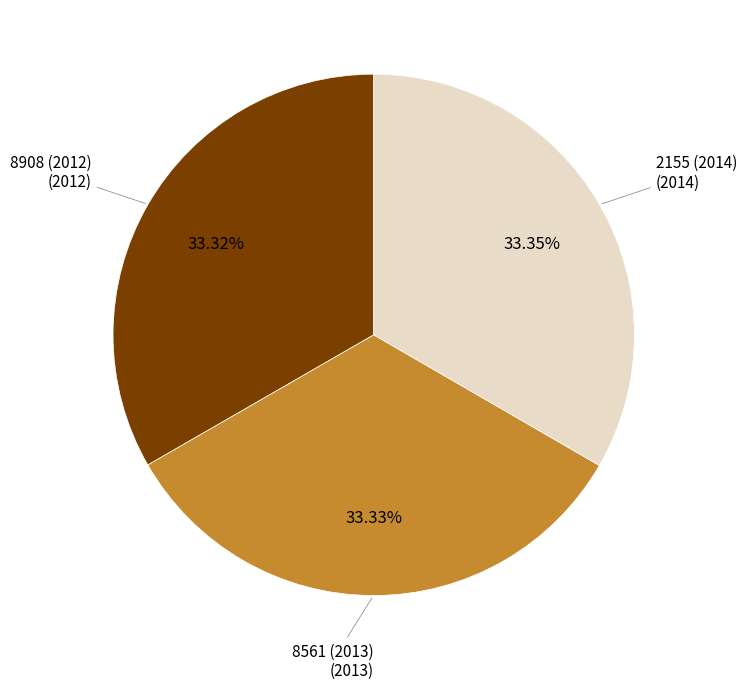

Does any single category account for the majority?

No